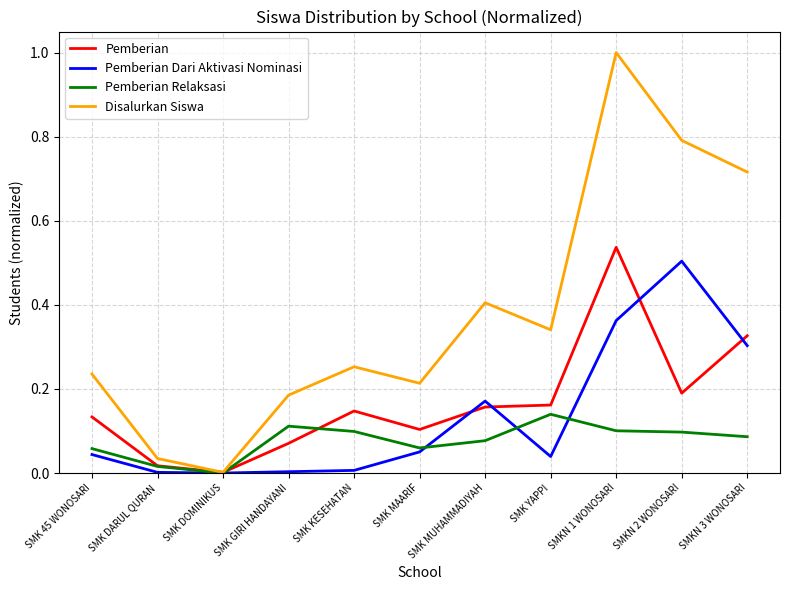

Which label corresponds to the largest value in the chart?

SMKN 1 WONOSARI